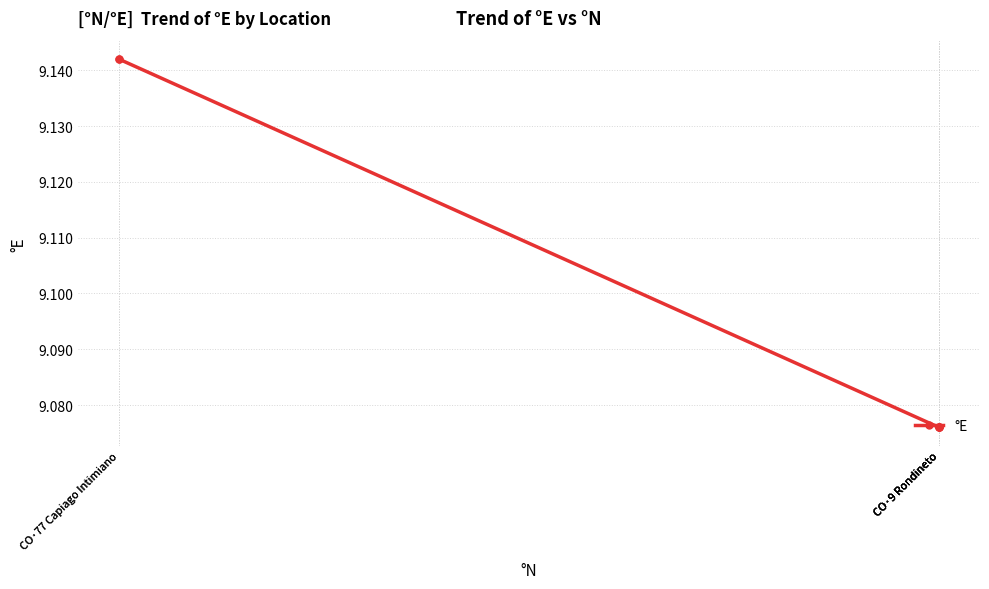

What is the smallest value displayed?

9.1